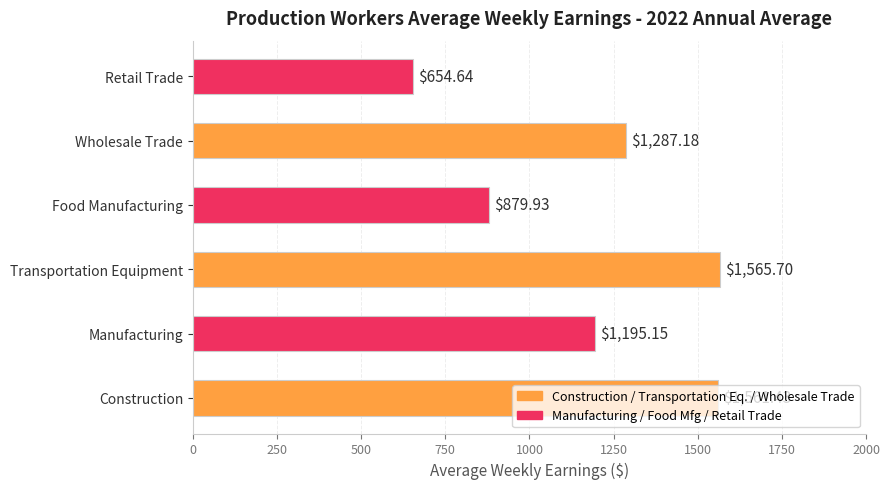

Where is the data nearest to the value 1110?

Manufacturing